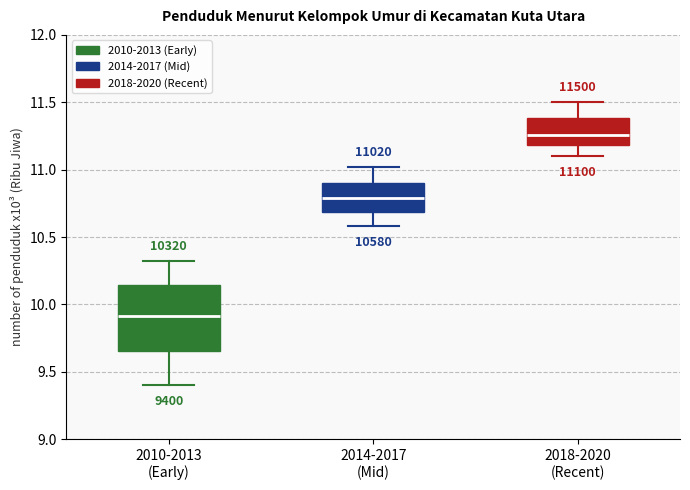

Which box has the highest median line?

2018-2020 (Recent)